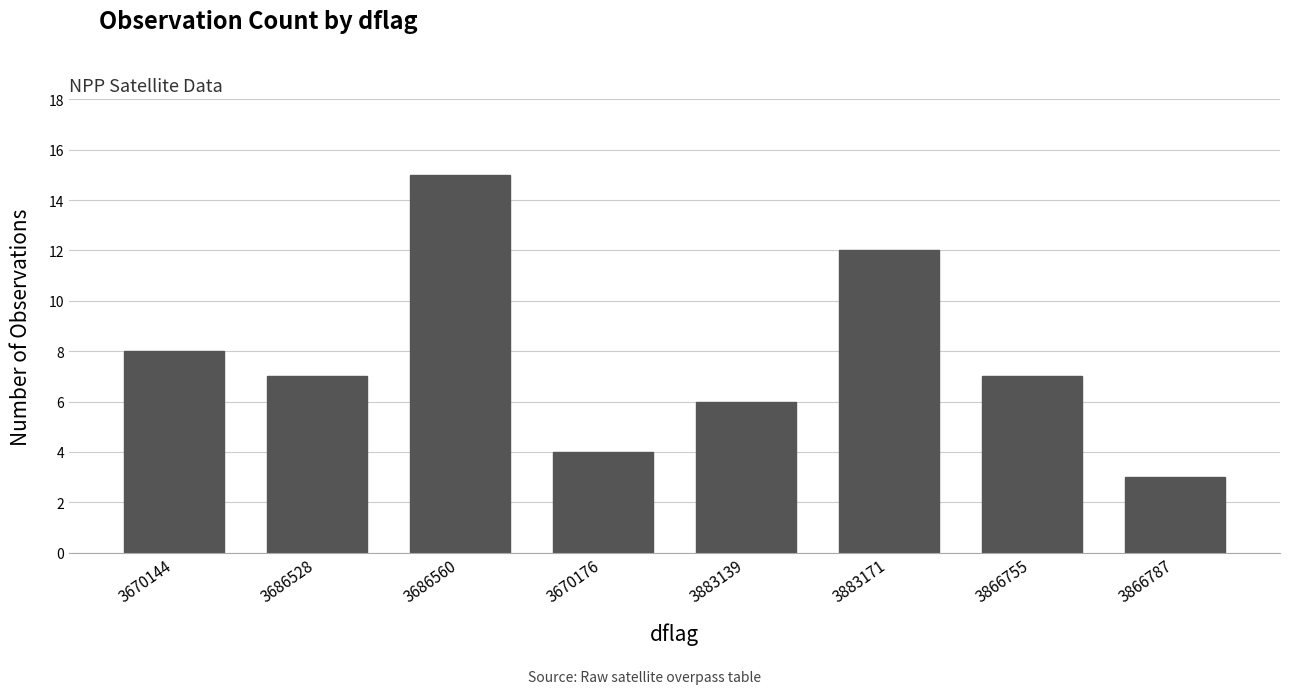

What is the change in value from 3670176 to 3866787?

-1